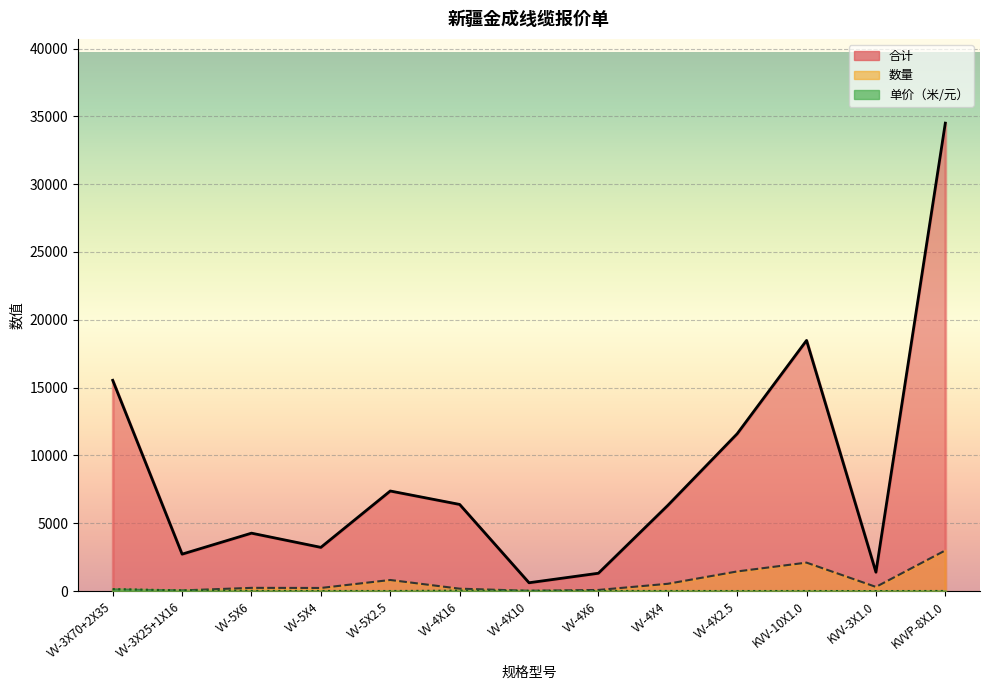

At how many categories does at least one series exceed 8464?

4